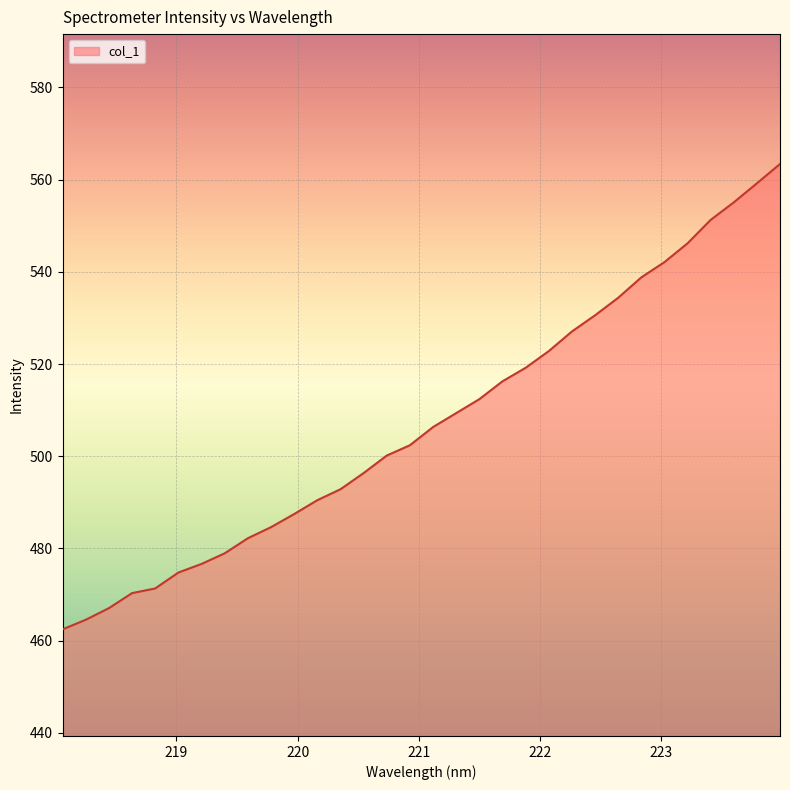

What is the maximum value shown in the chart?

563.4